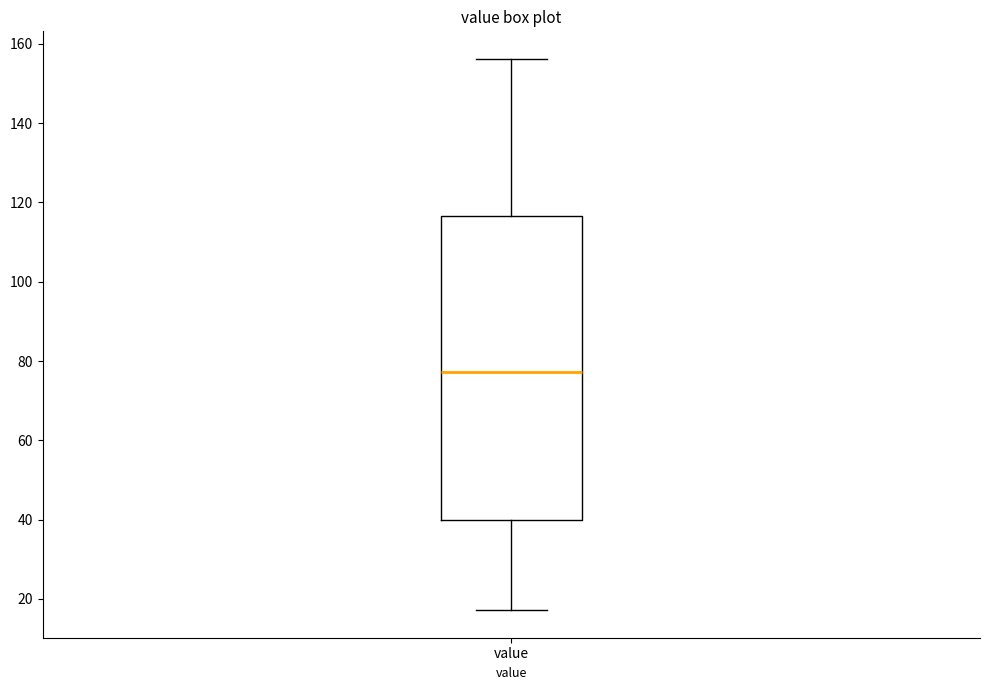

Transcribe this box plot: give where the median line is, the range the box spans, and where the two whiskers end, as read against the y-axis. The values are not printed on the chart, so give them approximately, as read against the axis.

median 78, box 40 to 116, whiskers 18 to 156